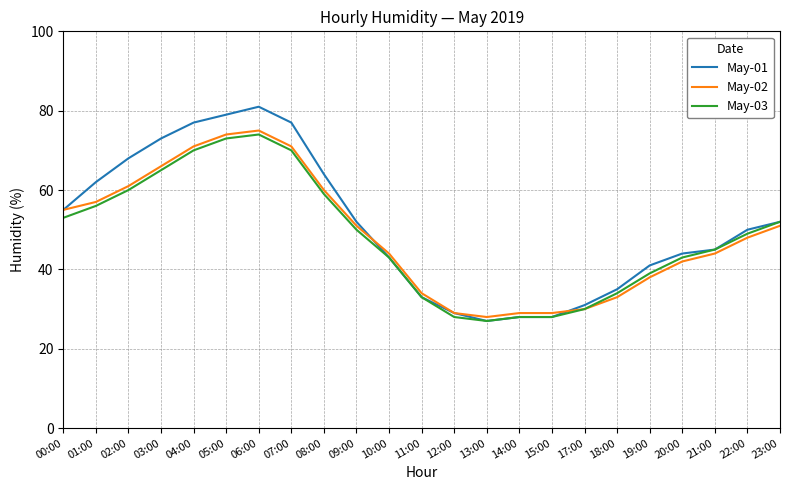

After their last crossing, which series has the higher values: May-02 or May-01?

May-01